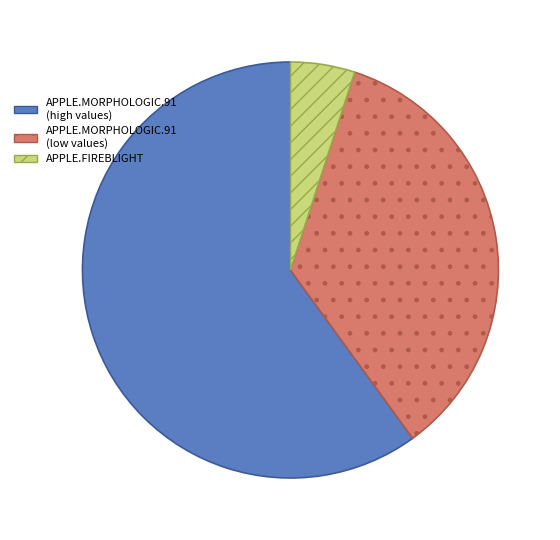

Which category has the biggest portion of the pie?

APPLE.MORPHOLOGIC.91 (high values)